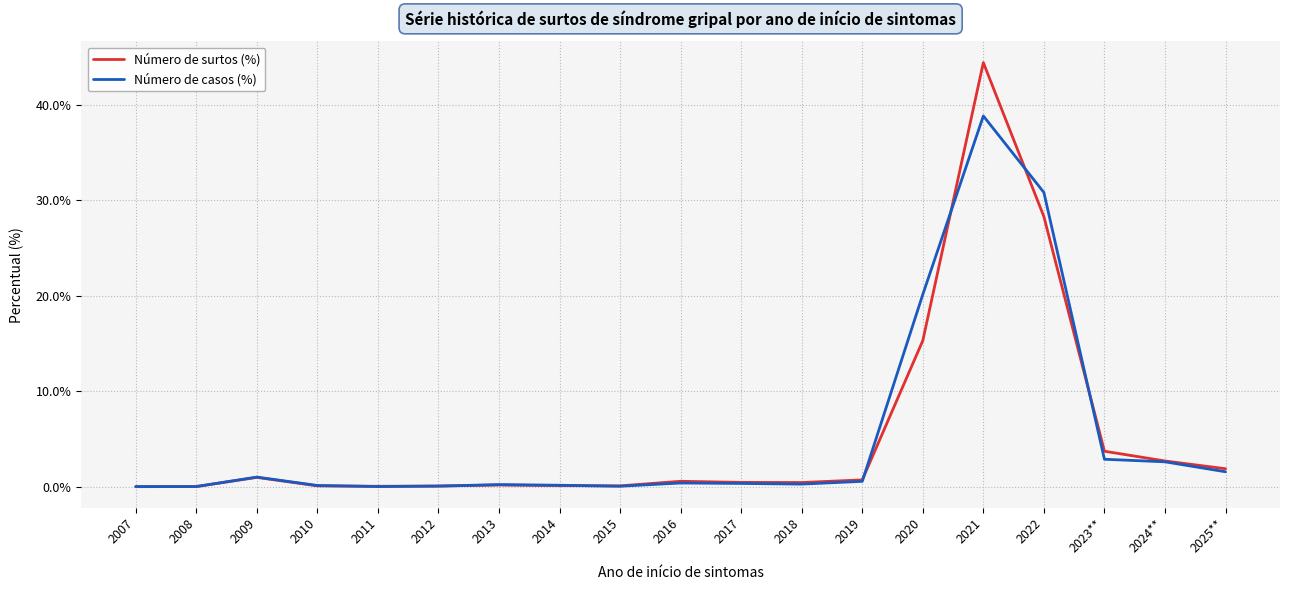

Which series has the largest range (max minus min)?

Número de surtos (%)